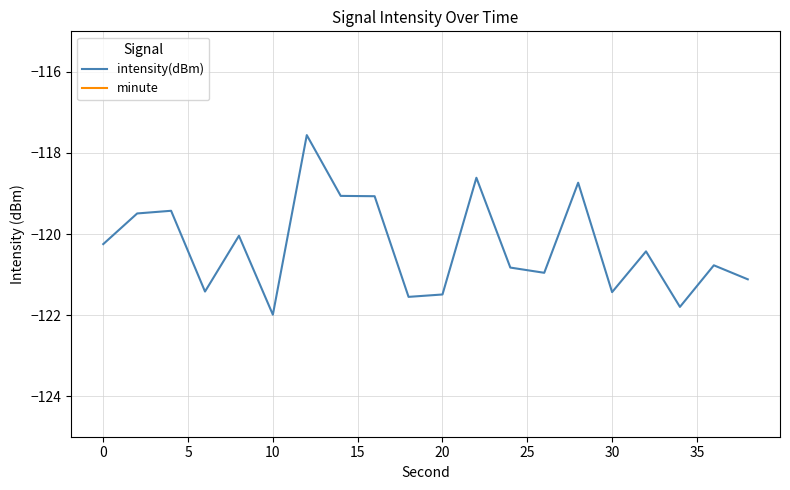

What is the highest value of the intensity(dBm) series?

-117.6